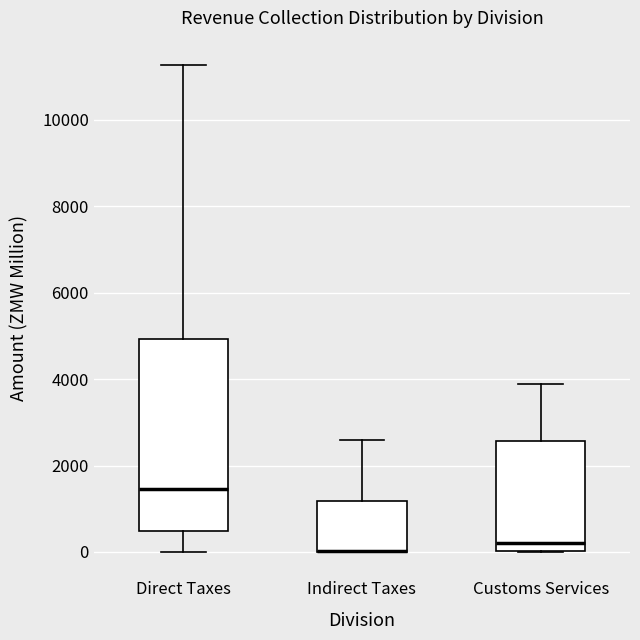

Comparing the boxes themselves (not the whiskers), which one is the tallest?

Direct Taxes